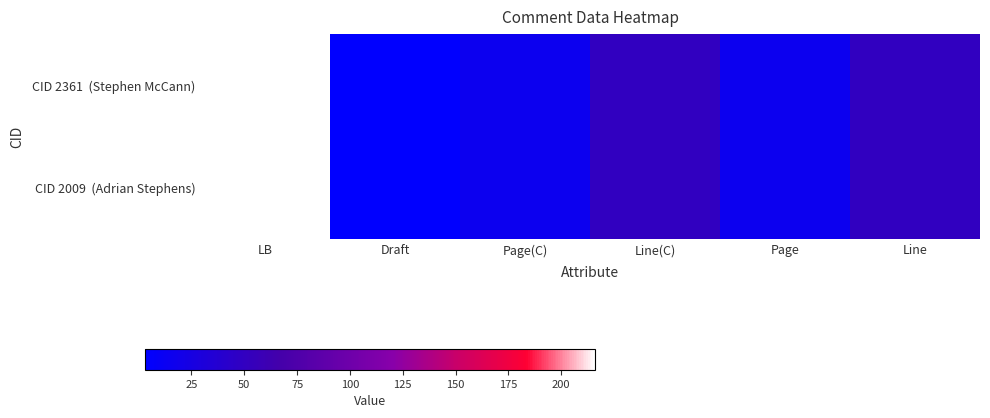

List the series in order of their peak value, highest first.

CID 2361 (Stephen McCann), CID 2009 (Adrian Stephens)